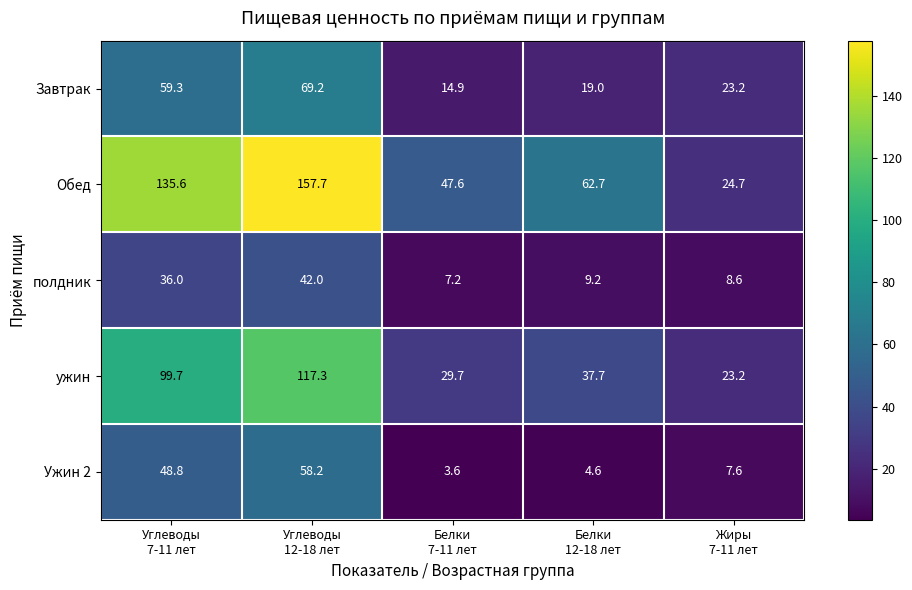

Count the number of data series in this chart.

5